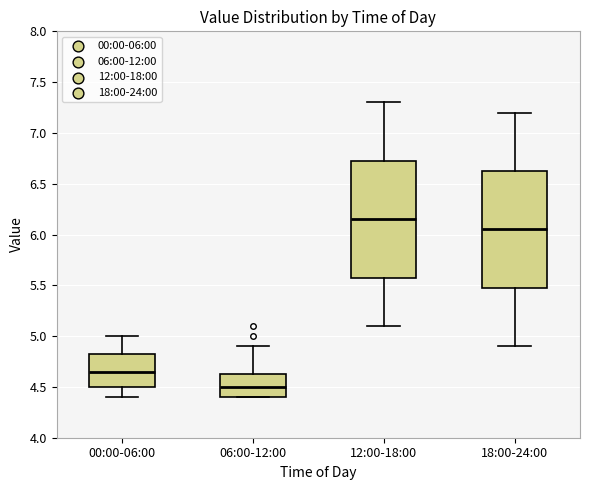

Where does the lower whisker of the box for 18:00-24:00 end on the y-axis? The values are not printed on the chart, so give them approximately, as read against the axis.

4.90